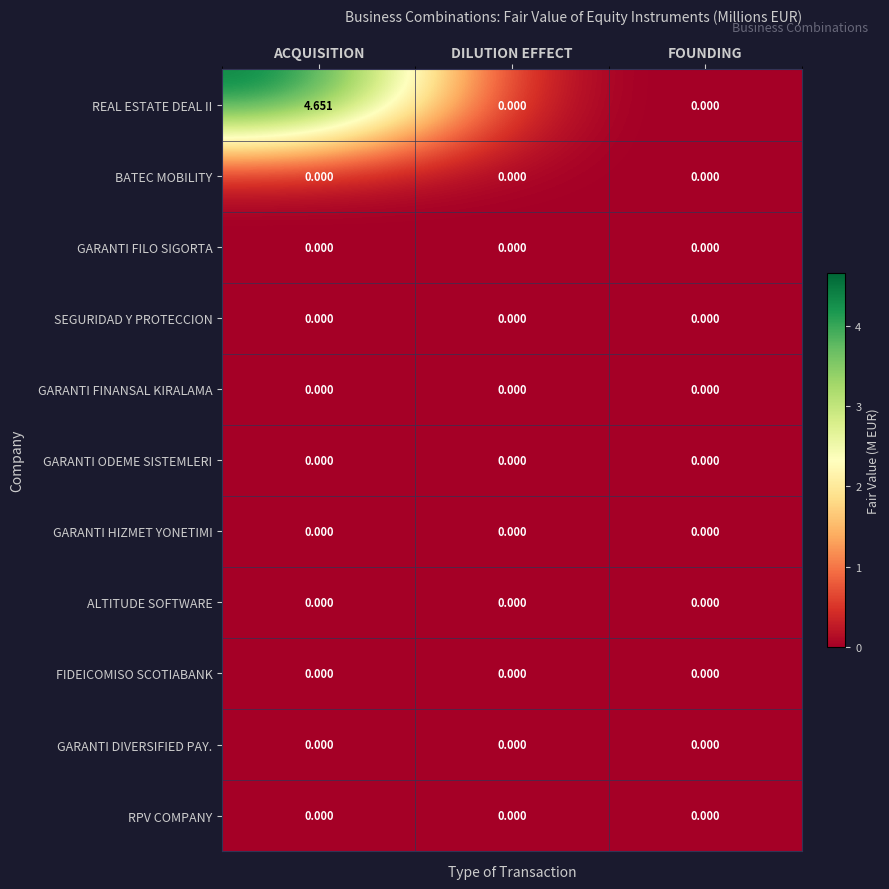

Which series has the largest total across all categories?

REAL ESTATE DEAL II